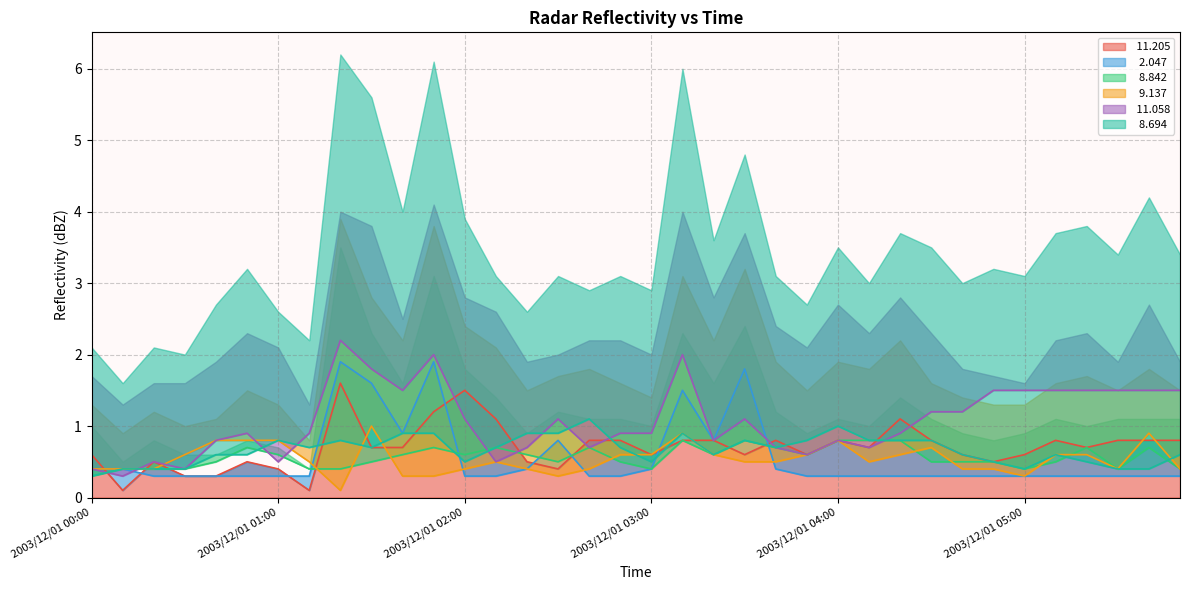

Where is   8.694 nearest to the value 0?

2003/12/01 00:00